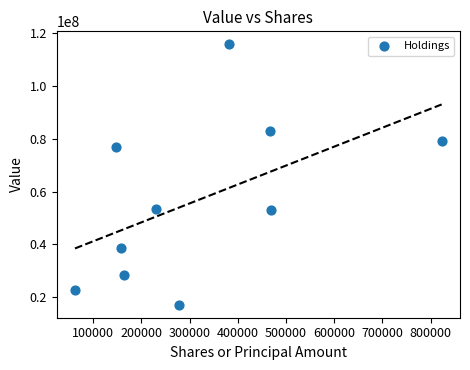

What is the average Y value?

56779000